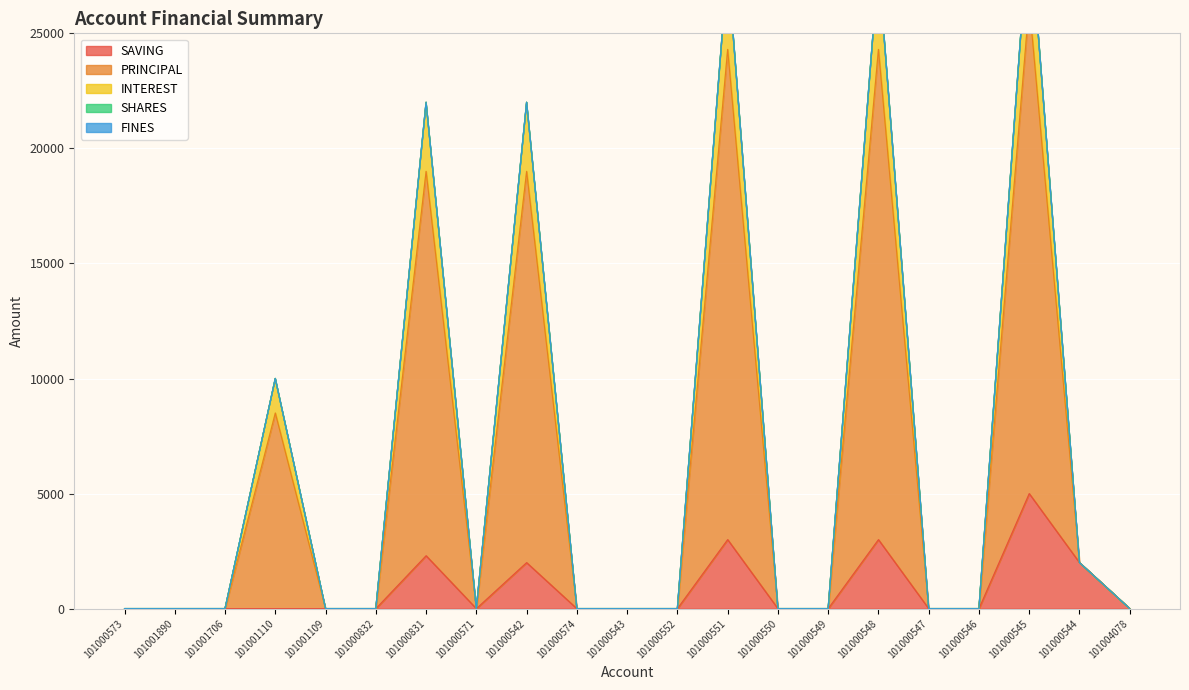

At which label is SAVING closest to 2500?

101000831